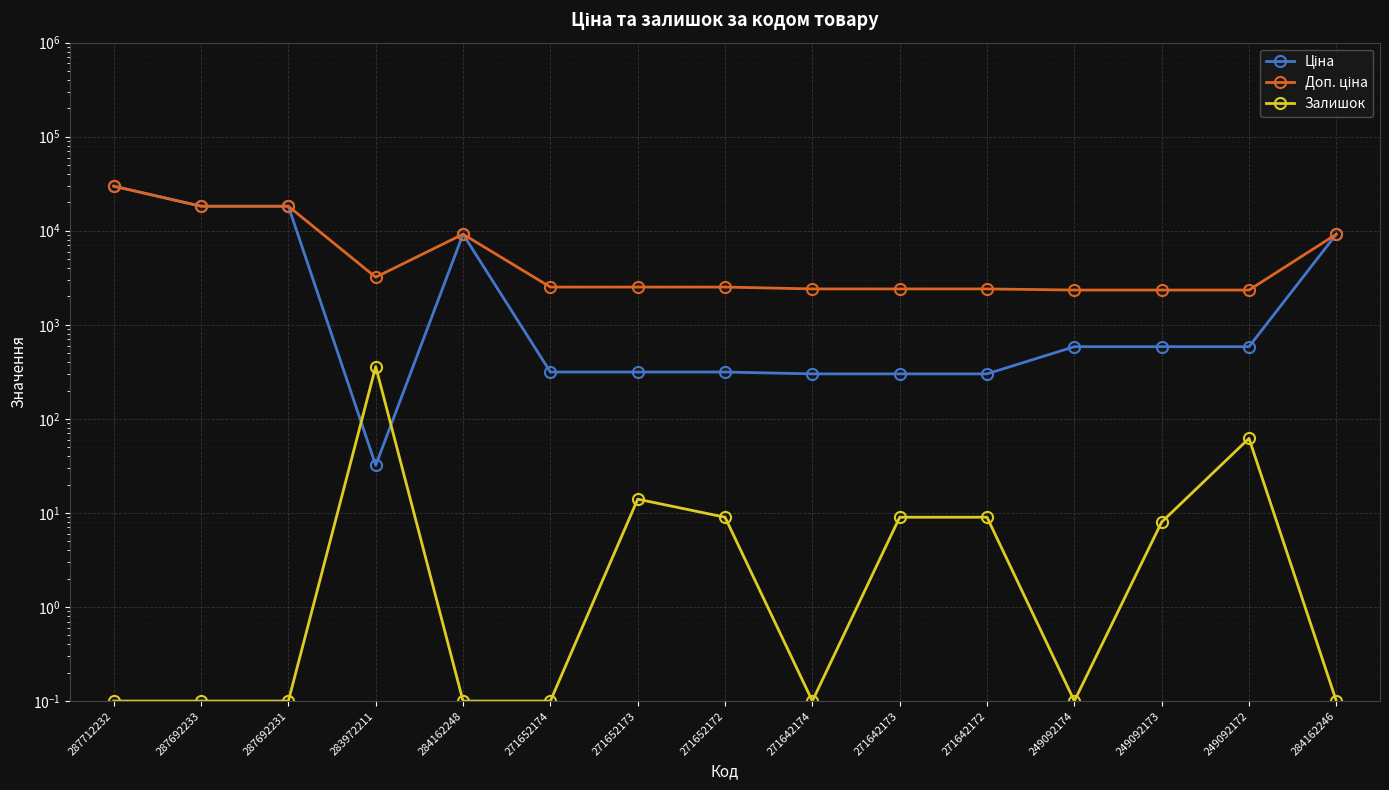

What is the difference between the maximum and minimum values in the Доп. ціна series?

27421.8